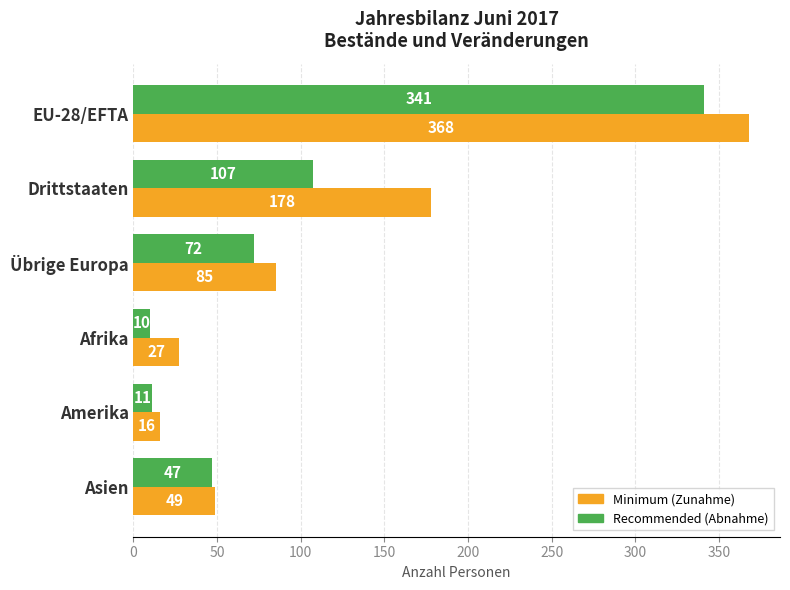

What is the total value across all series at Asien?

96